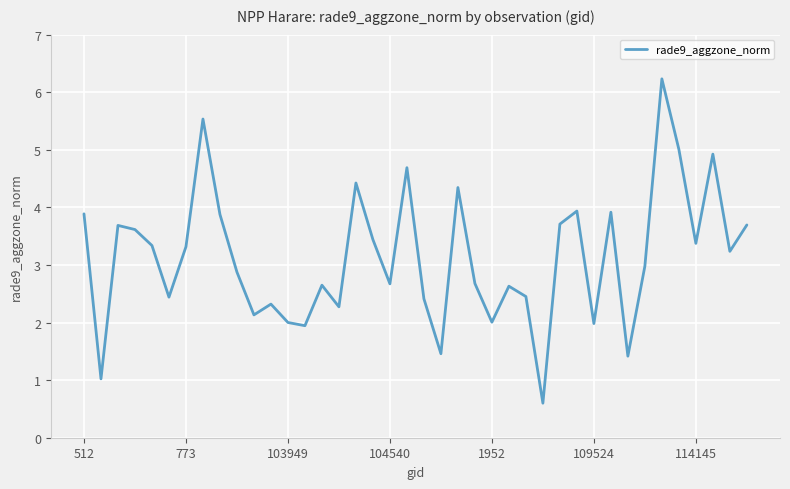

How many series are shown in this chart?

1